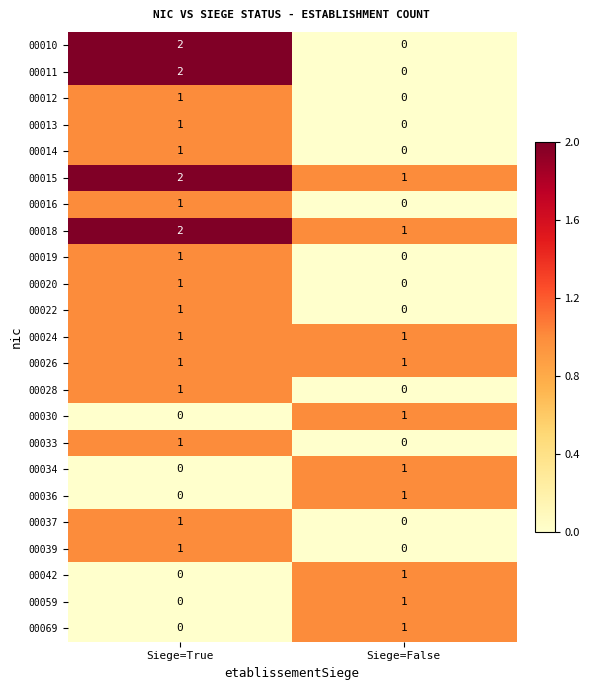

How many distinct data groups are displayed?

23